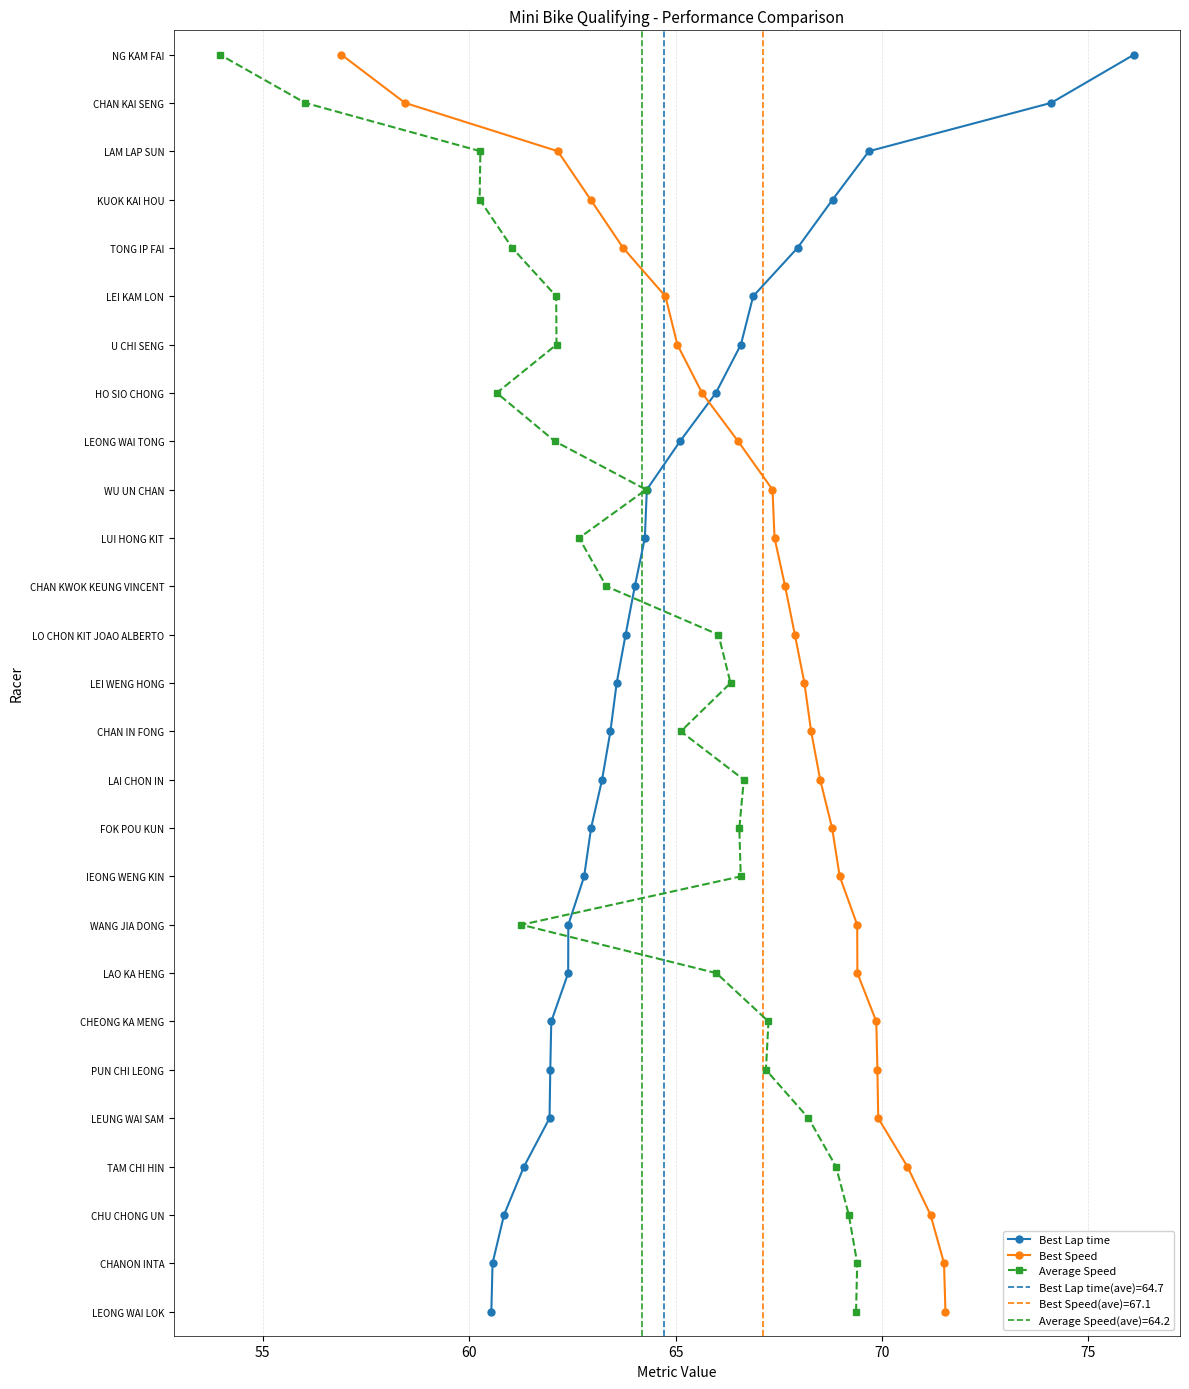

True or false: Best Speed and Average Speed intersect in this chart.

False